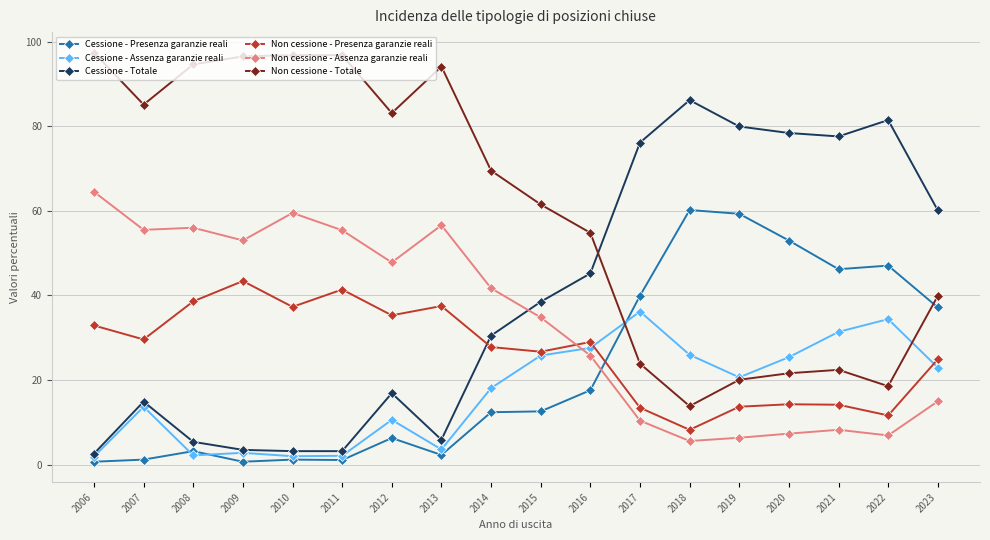

Which series ends up on top after the final intersection of Cessione - Totale and Non cessione - Totale?

Cessione - Totale